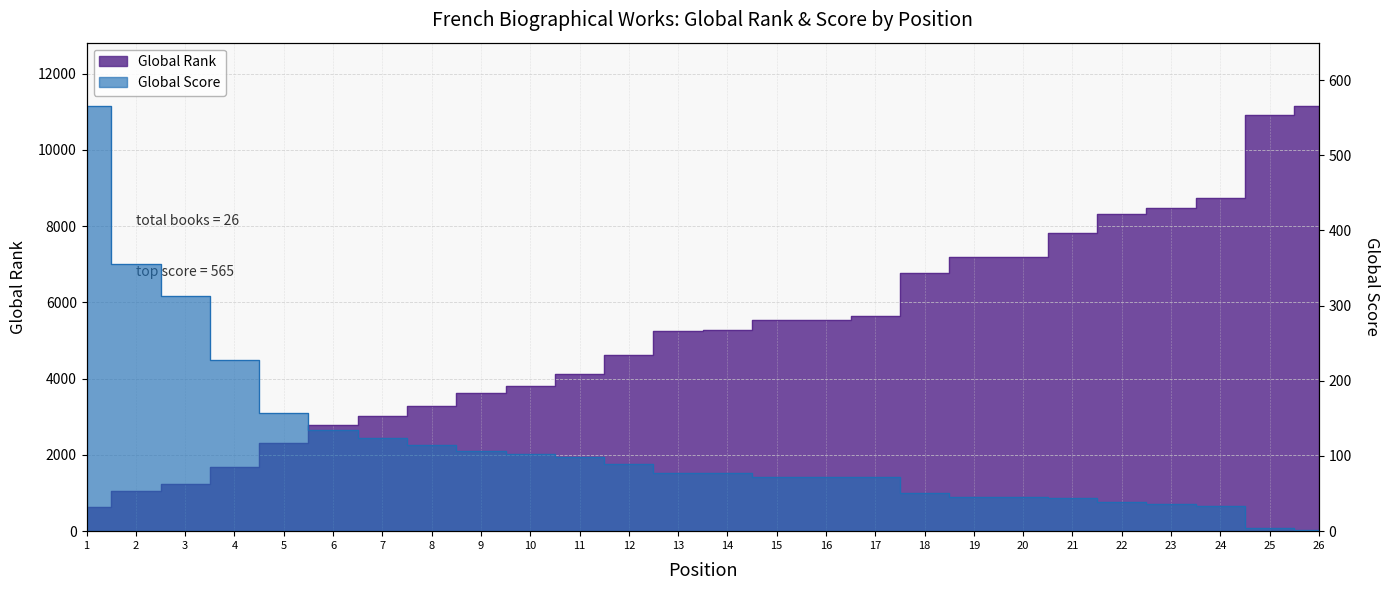

At which label does Global Rank first exceed 5275?

15